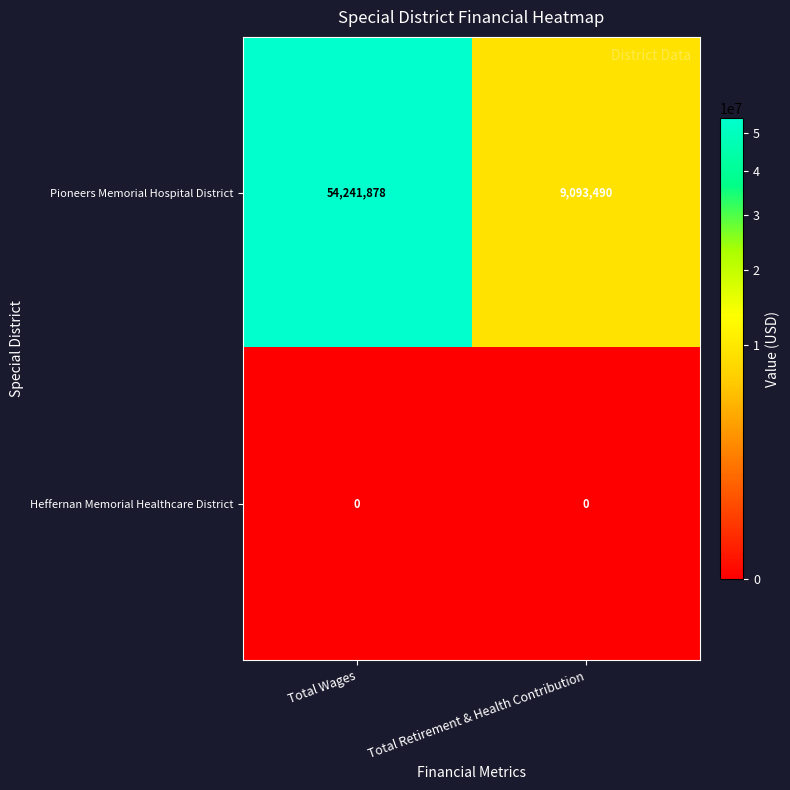

The Heffernan Memorial Healthcare District series shows 0 at Total Retirement & Health Contribution. True or false?

True